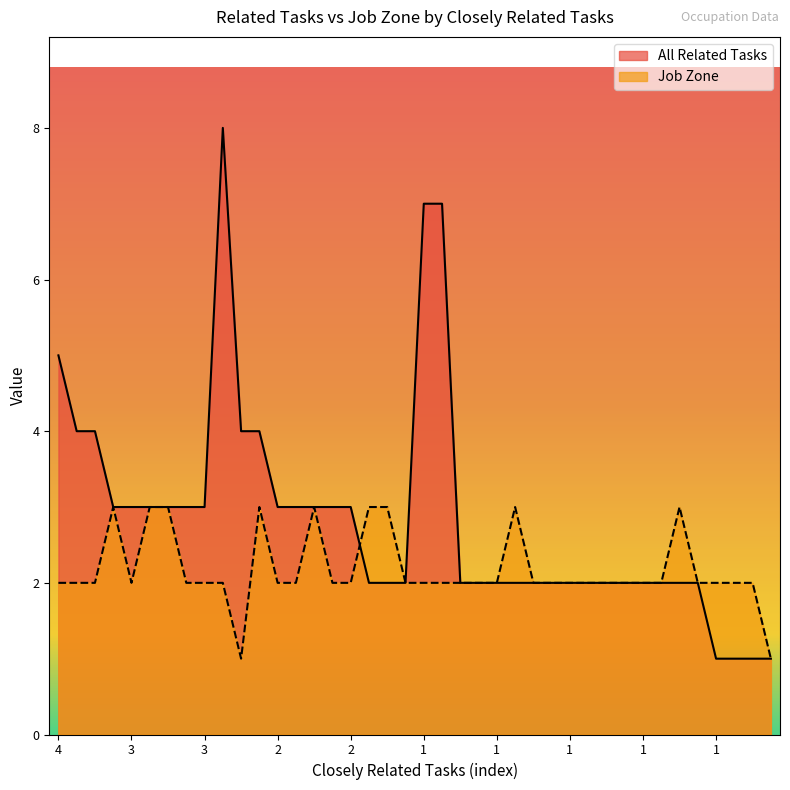

True or false: All Related Tasks and Job Zone intersect in this chart.

True